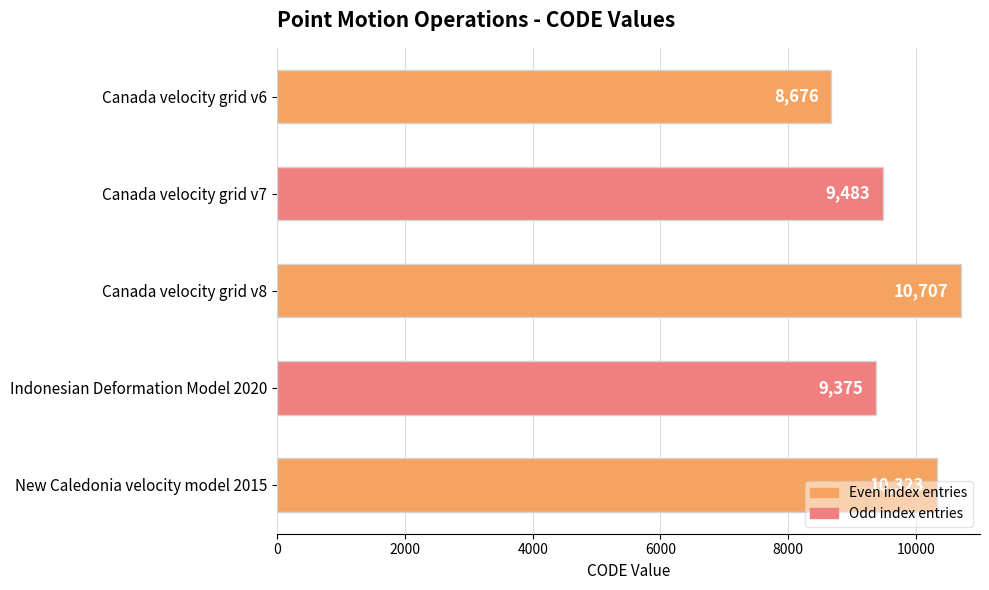

At which category does the chart reach its peak across all series?

Canada velocity grid v8